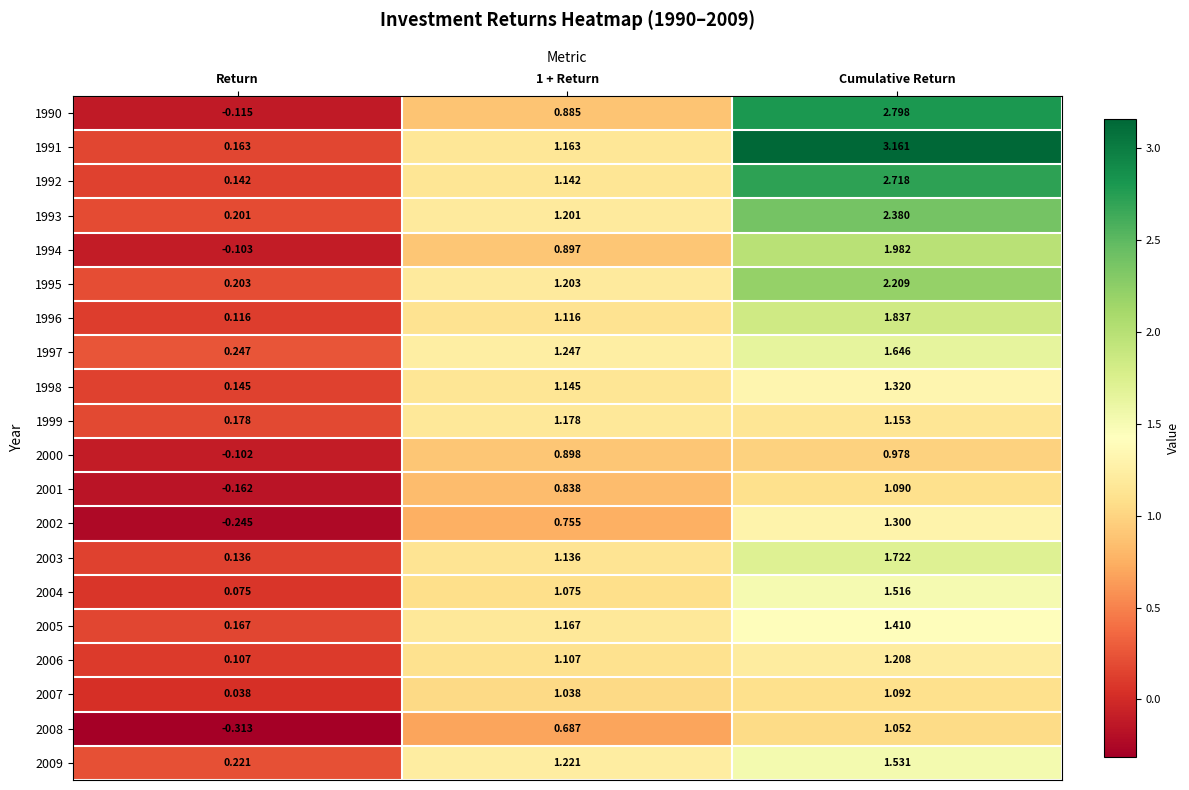

Which label corresponds to the largest value in the chart?

Cumulative Return